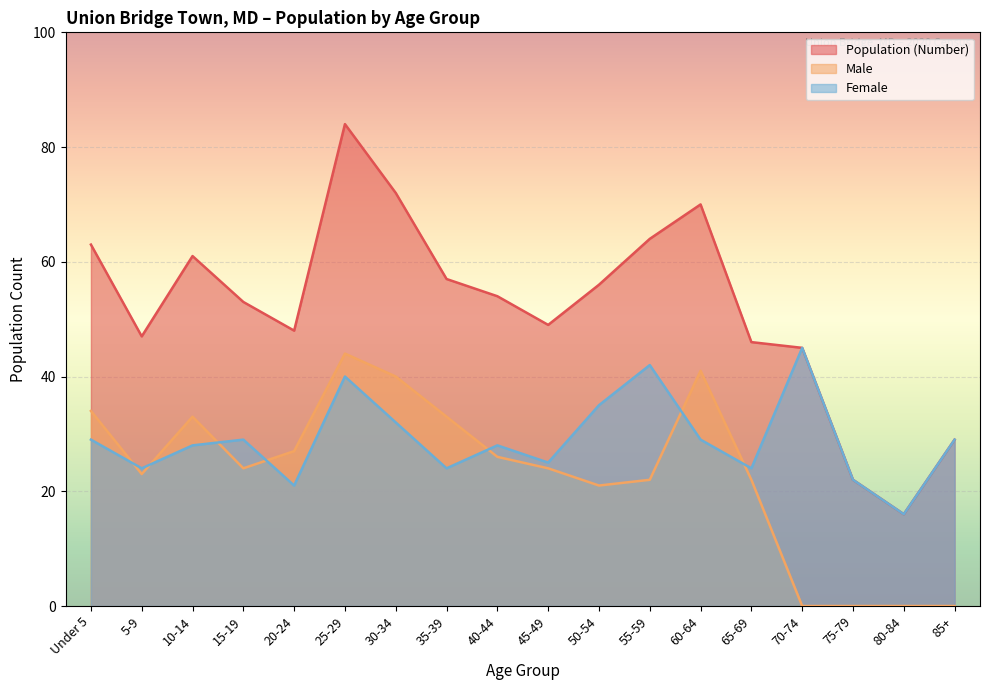

The Population (Number) series shows 76 at 15-19. True or false?

False